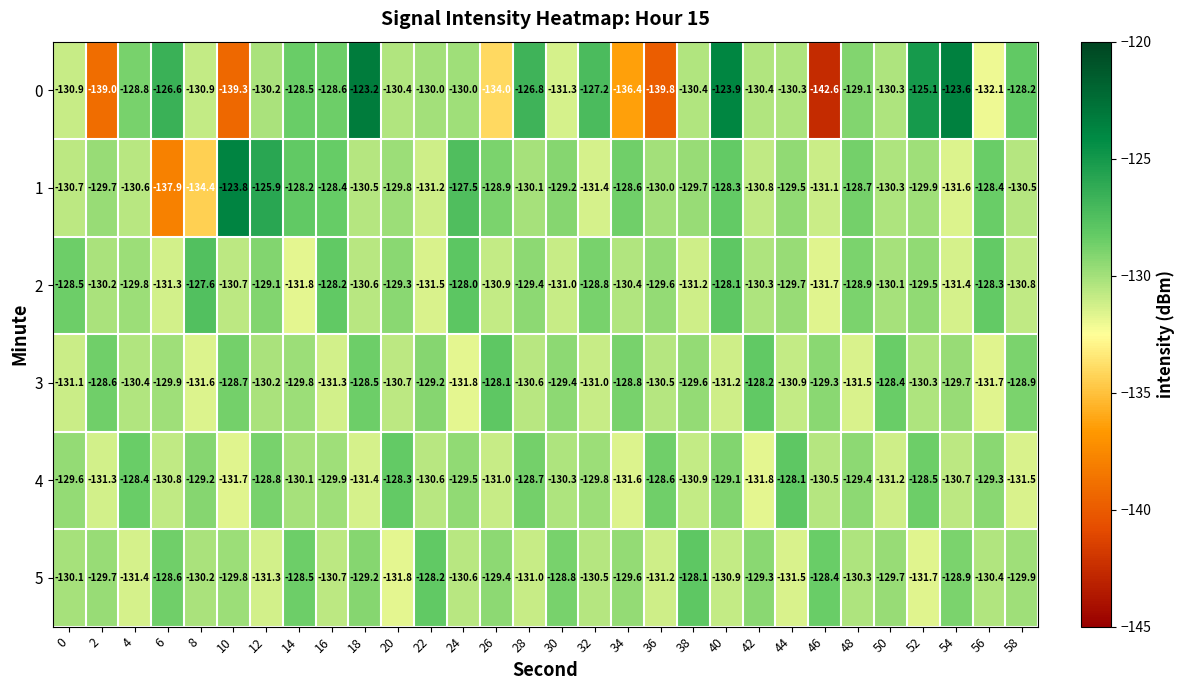

Where is 3 nearest to the value -129?

58